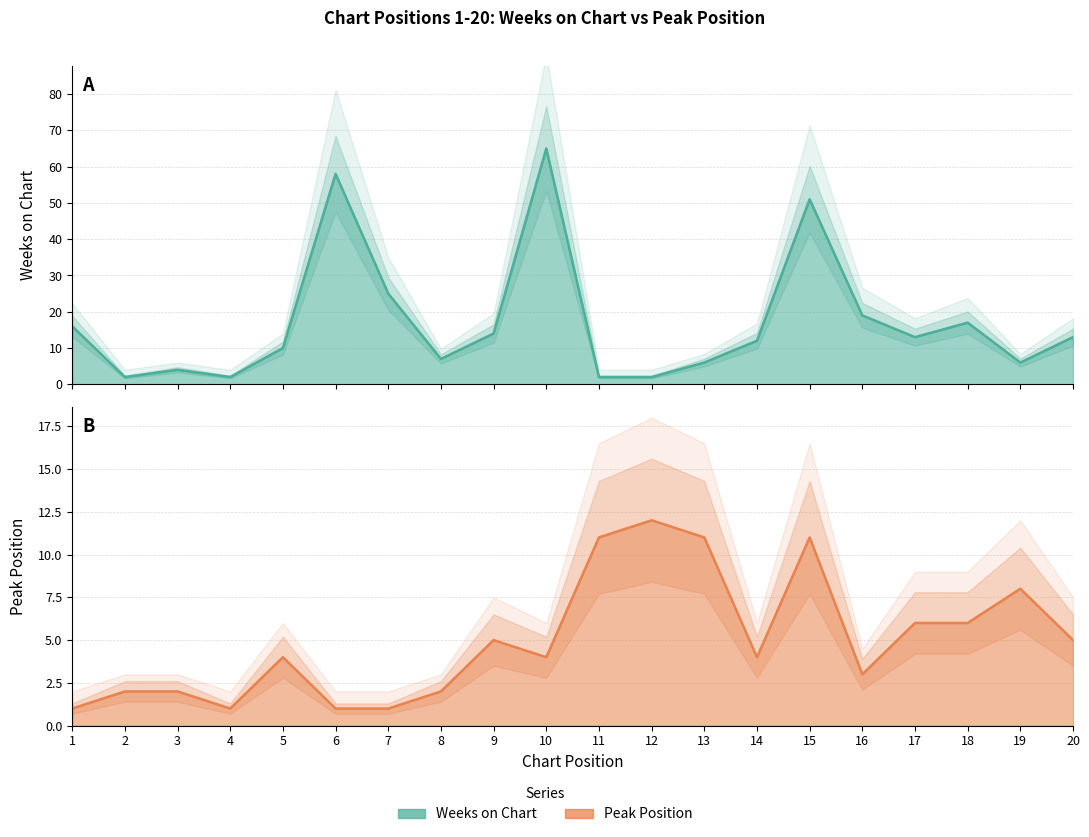

What is the sum of all Peak Position values?

100